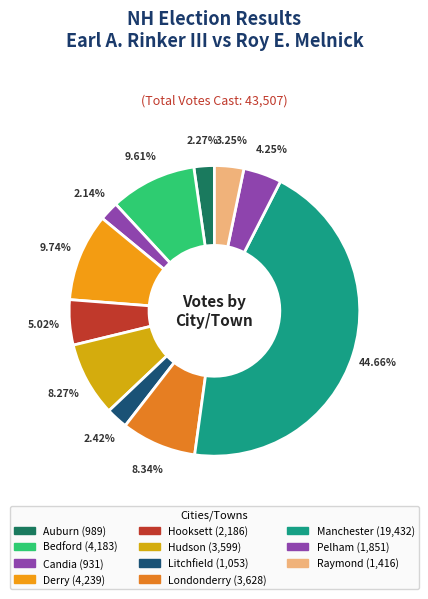

Count the number of slices in the pie.

11